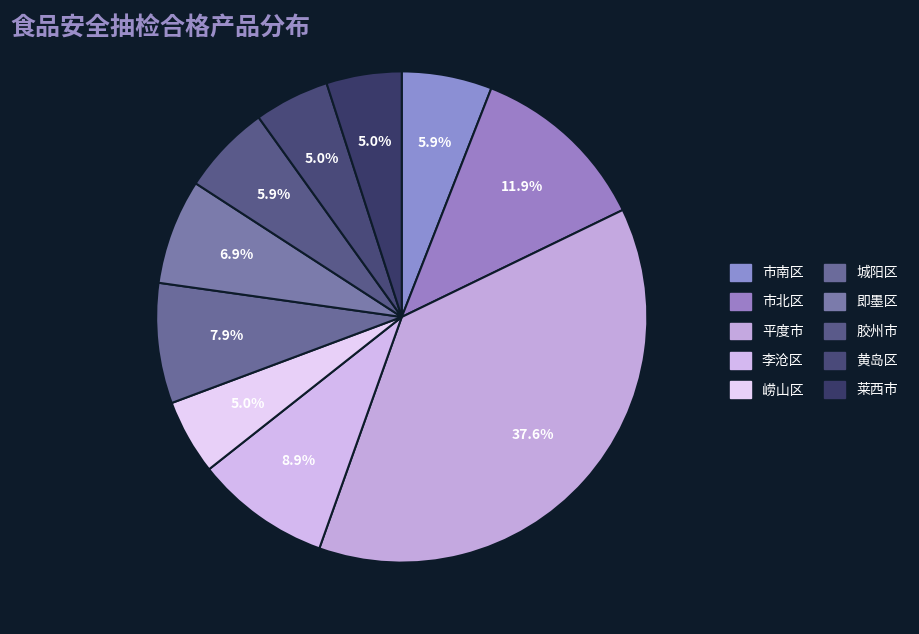

What is the change in value from 平度市 to 黄岛区?

-33